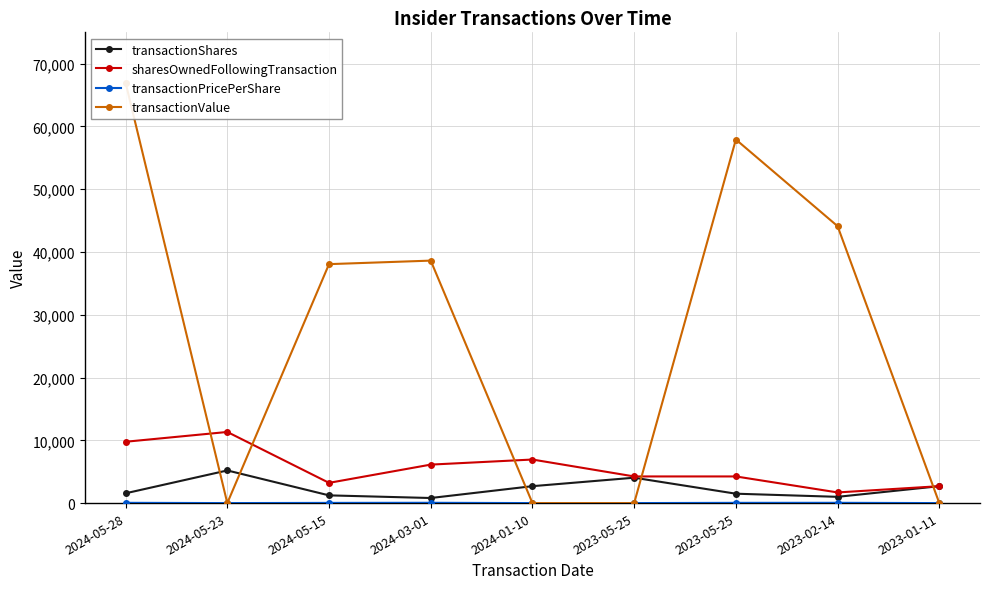

How many interior local peaks does the sharesOwnedFollowingTransaction series have?

2